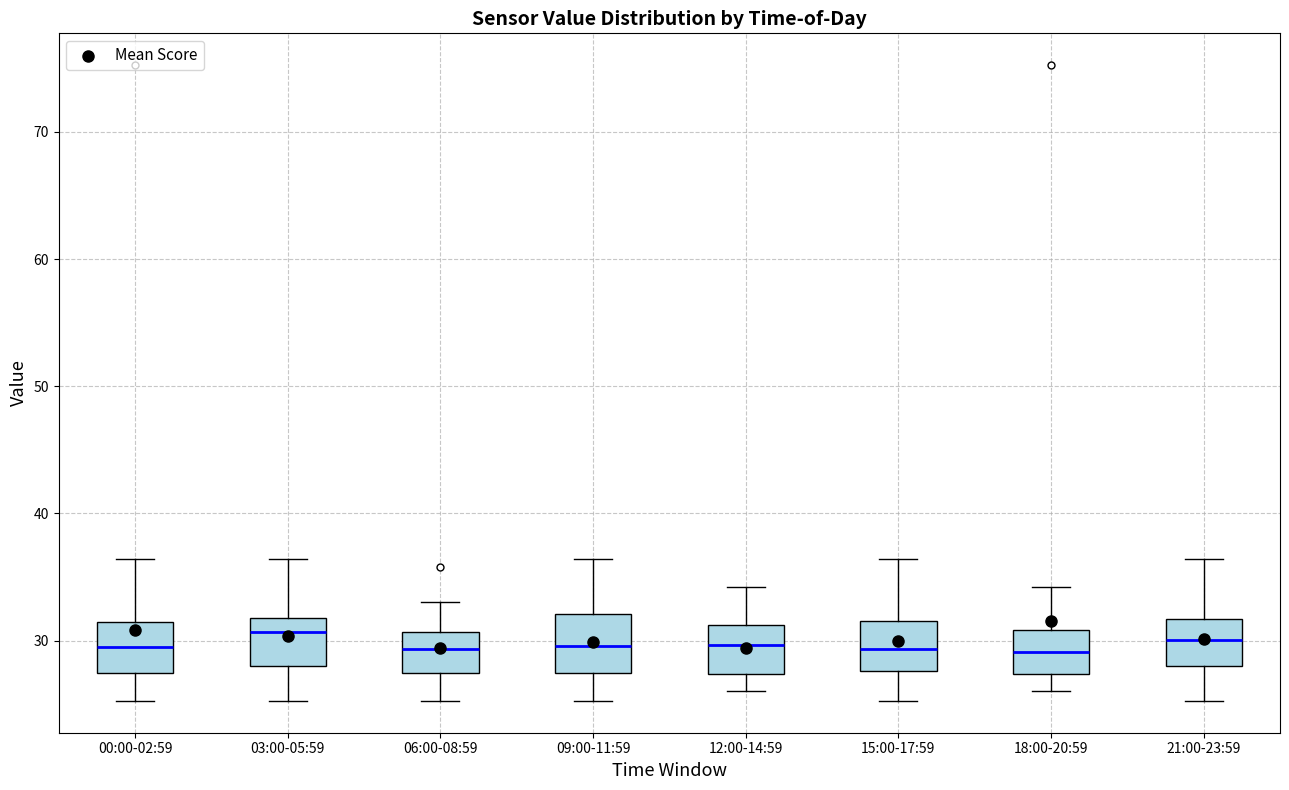

Reading left to right, transcribe this box plot: for each box, give where its median line is, the range the box spans, and where its two whiskers end, as read against the y-axis. The values are not printed on the chart, so give them approximately, as read against the axis.

00:00-02:59: median 30, box 27 to 31, whiskers 25 to 36
03:00-05:59: median 31, box 28 to 32, whiskers 25 to 36
06:00-08:59: median 29, box 27 to 31, whiskers 25 to 33
09:00-11:59: median 30, box 27 to 32, whiskers 25 to 36
12:00-14:59: median 30, box 27 to 31, whiskers 26 to 34
15:00-17:59: median 29, box 28 to 32, whiskers 25 to 36
18:00-20:59: median 29, box 27 to 31, whiskers 26 to 34
21:00-23:59: median 30, box 28 to 32, whiskers 25 to 36